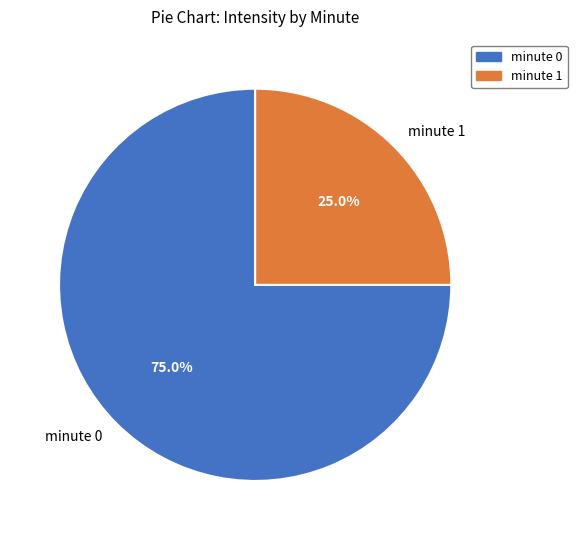

Which category has the smallest portion of the pie?

minute 1